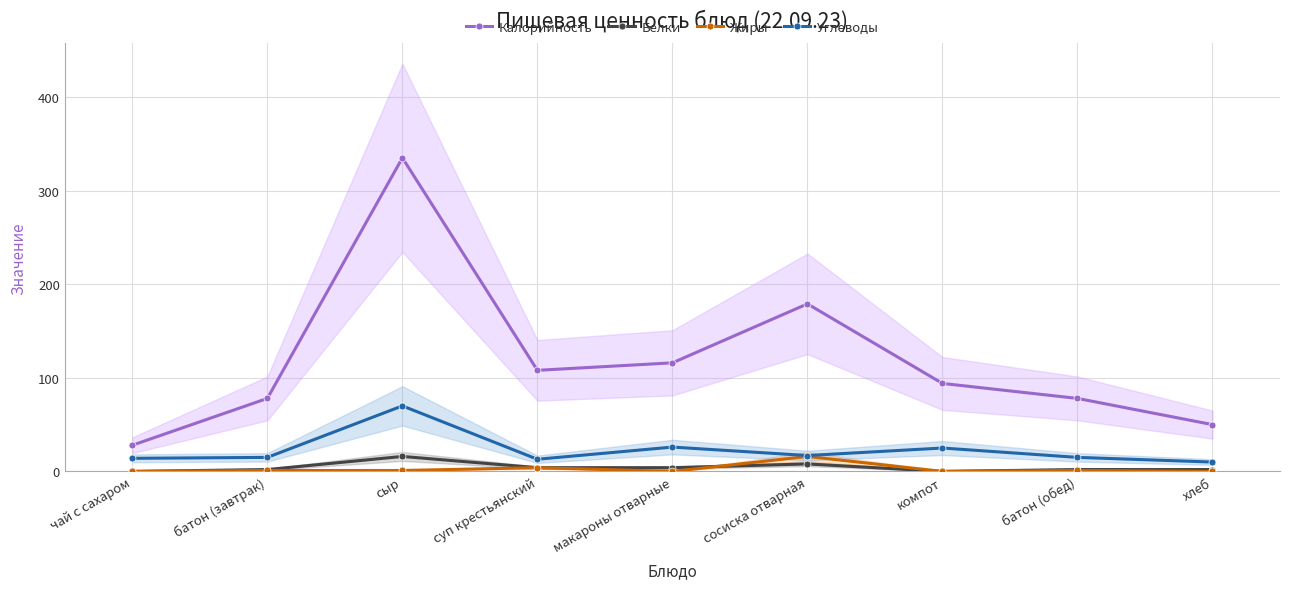

Which label corresponds to the largest value in the chart?

сыр